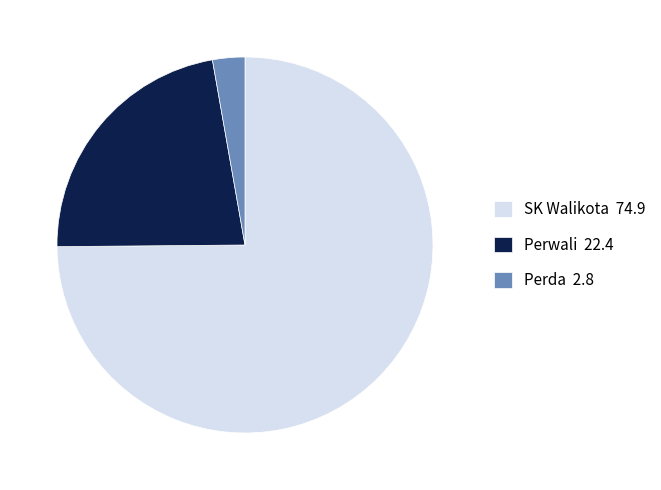

What is the smallest slice in the pie chart?

Perda